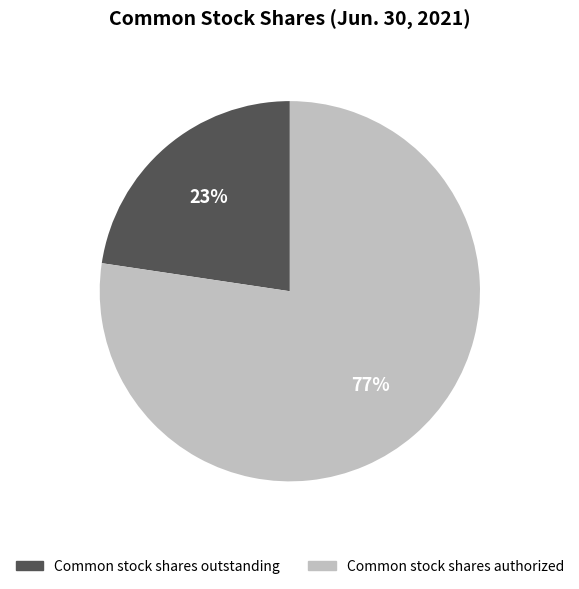

Does any single category account for the majority?

Yes